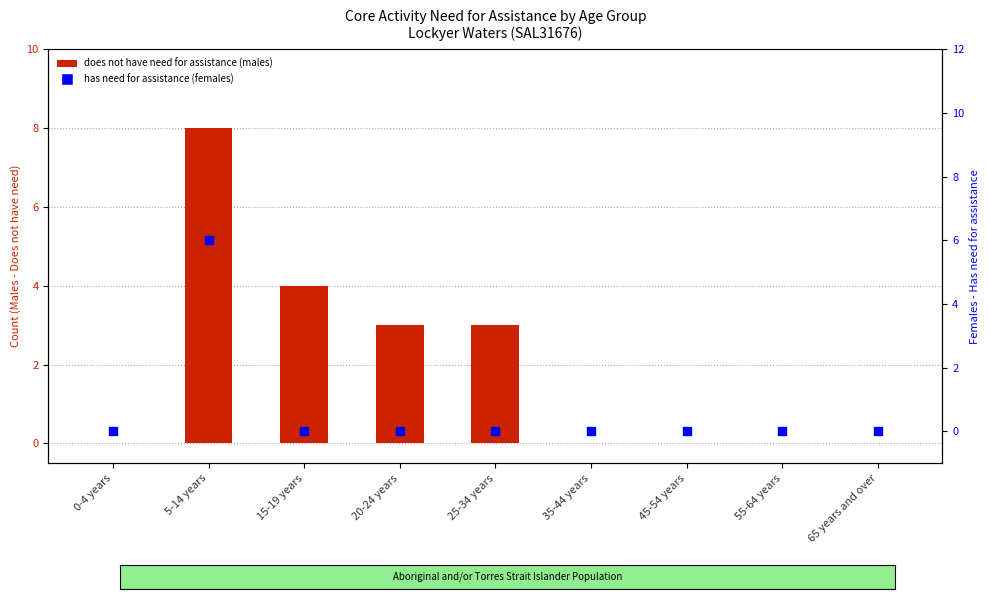

What are all the series names shown in the legend?

does not have need for assistance (males), has need for assistance (females)